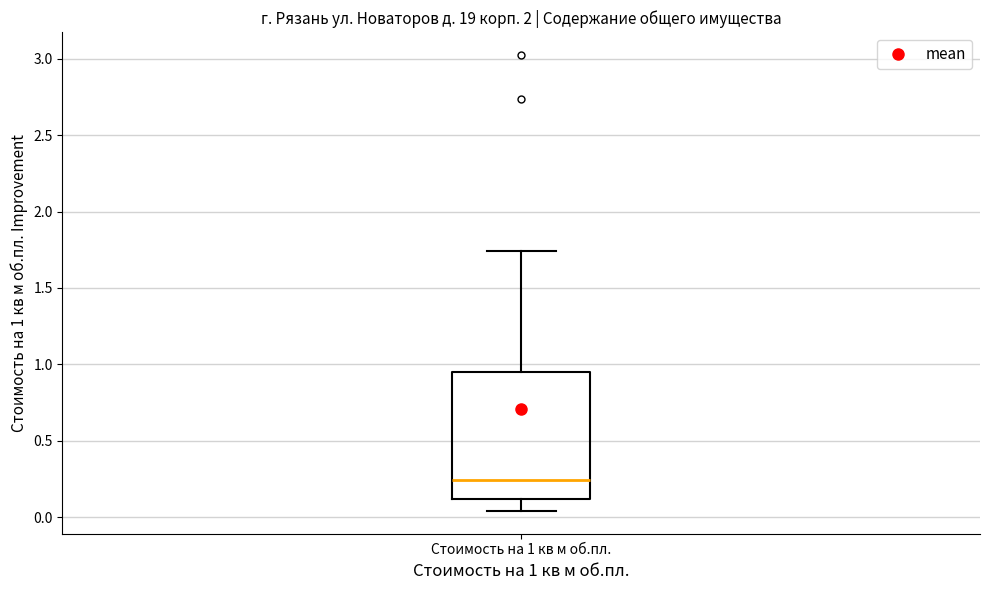

Transcribe this box plot: give where the median line is, the range the box spans, and where the two whiskers end, as read against the y-axis. The values are not printed on the chart, so give them approximately, as read against the axis.

median 0.25, box 0.10 to 0.95, whiskers 0.05 to 1.75